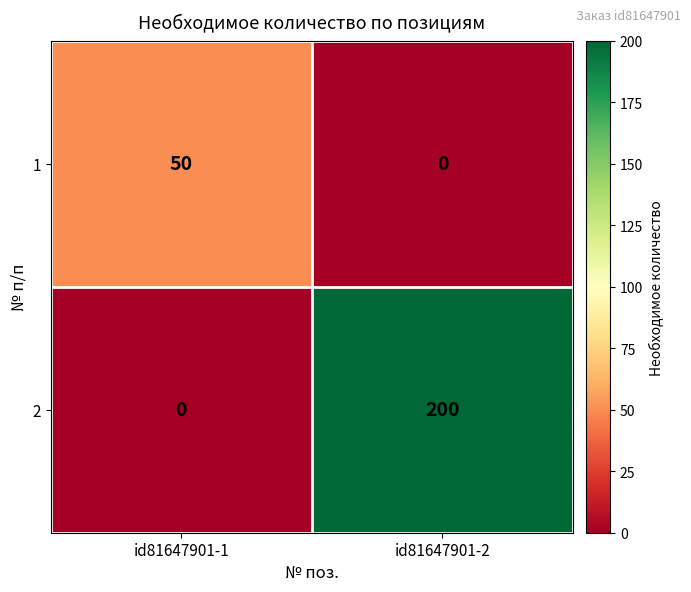

Reading left to right, extract all data points from this chart.

1: id81647901-1=50	id81647901-2=0
2: id81647901-1=0	id81647901-2=200